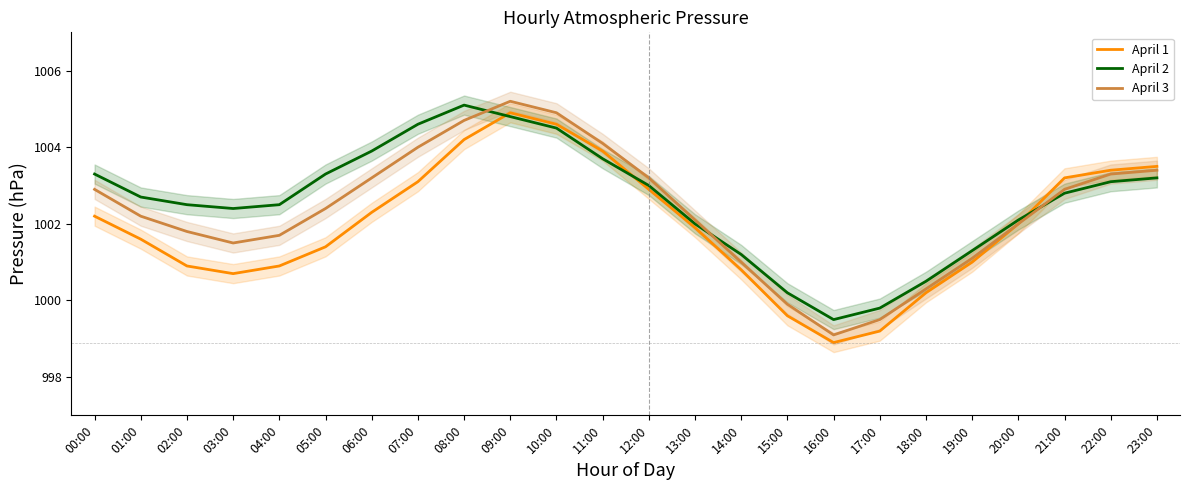

How many interior local peaks does the April 1 series have?

1